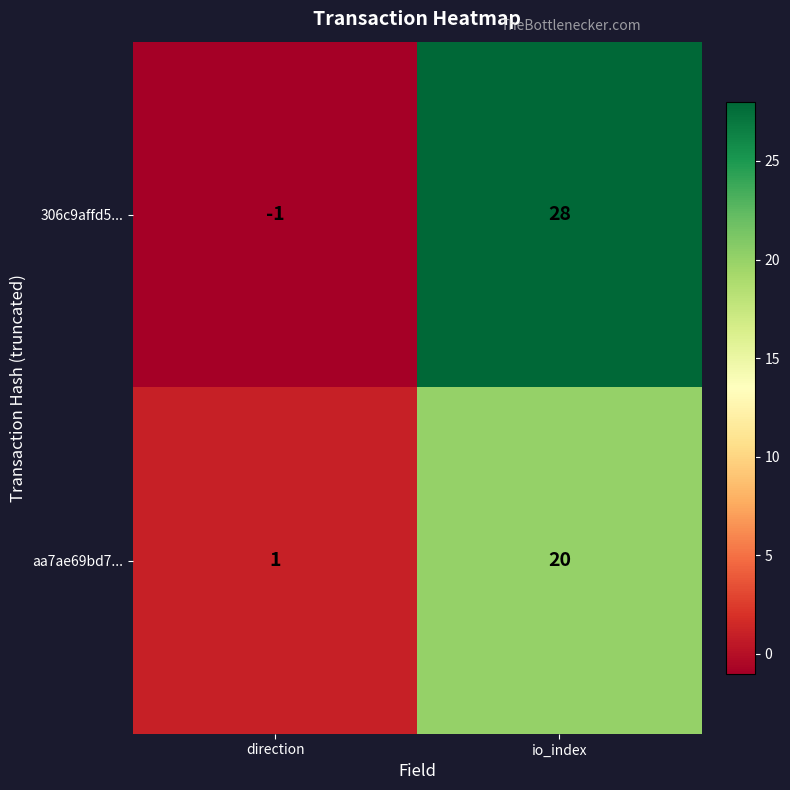

Rank the series by their maximum value, from highest to lowest.

306c9affd5..., aa7ae69bd7...